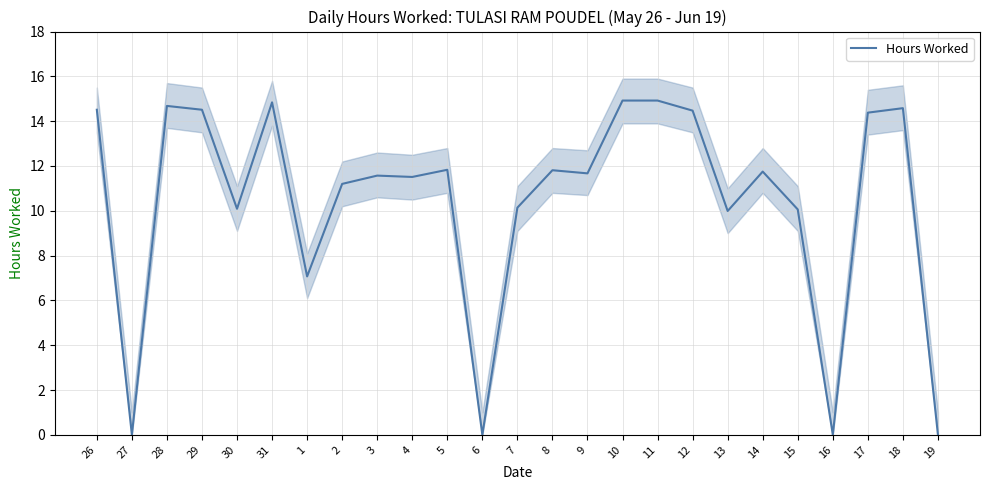

Reading left to right, transcribe all the data shown in this chart.

14.5	0.0	14.7	14.5	10.1	14.8	7.1	11.2	11.6	11.5	11.8	0.0	10.1	11.8	11.7	14.9	14.9	14.5	10.0	11.8	10.1	0.0	14.4	14.6	0.0